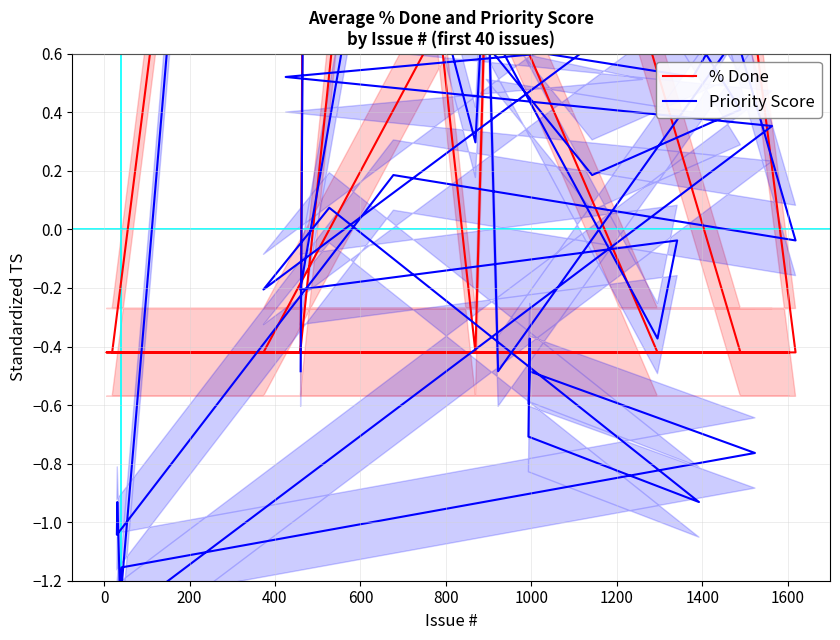

After their last crossing, which series has the higher values: Priority Score or % Done?

% Done